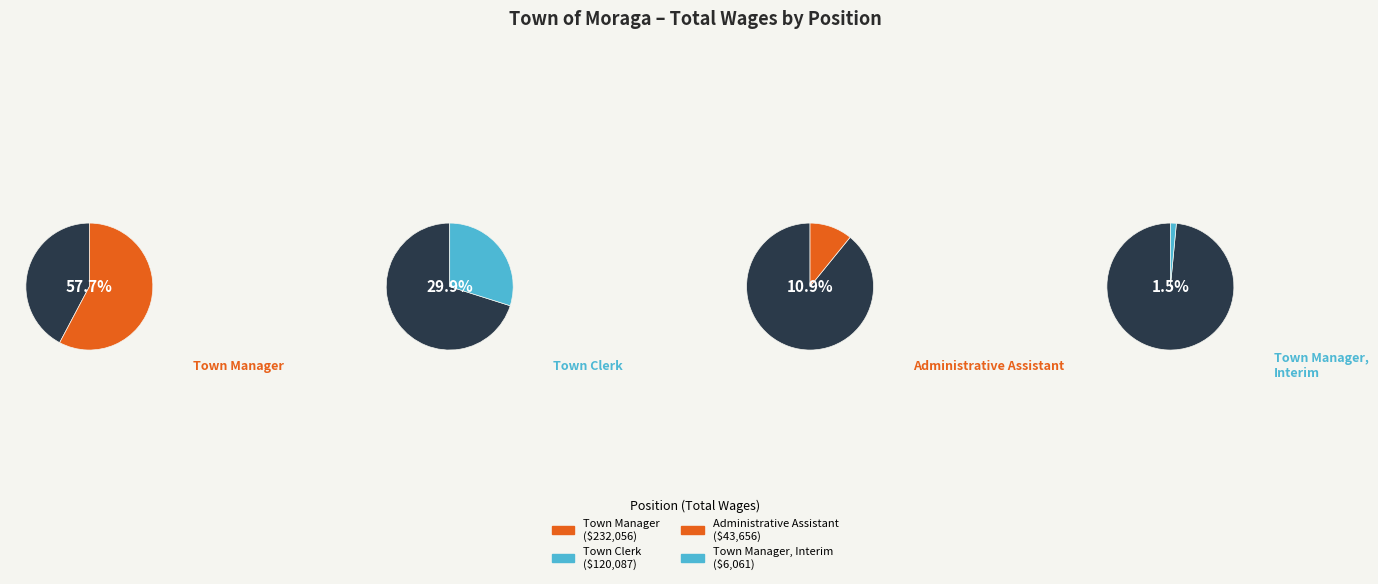

Does Town Manager account for over 50% of the chart?

Yes